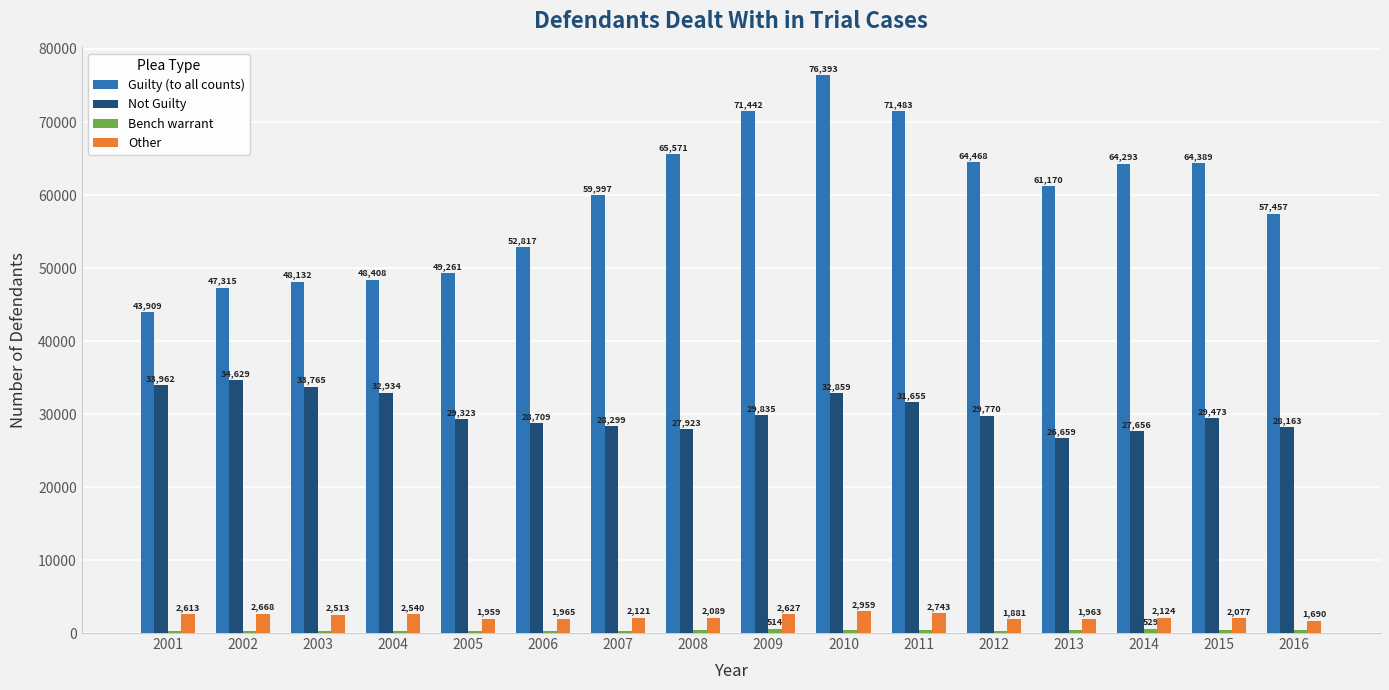

How many series are shown in this chart?

4